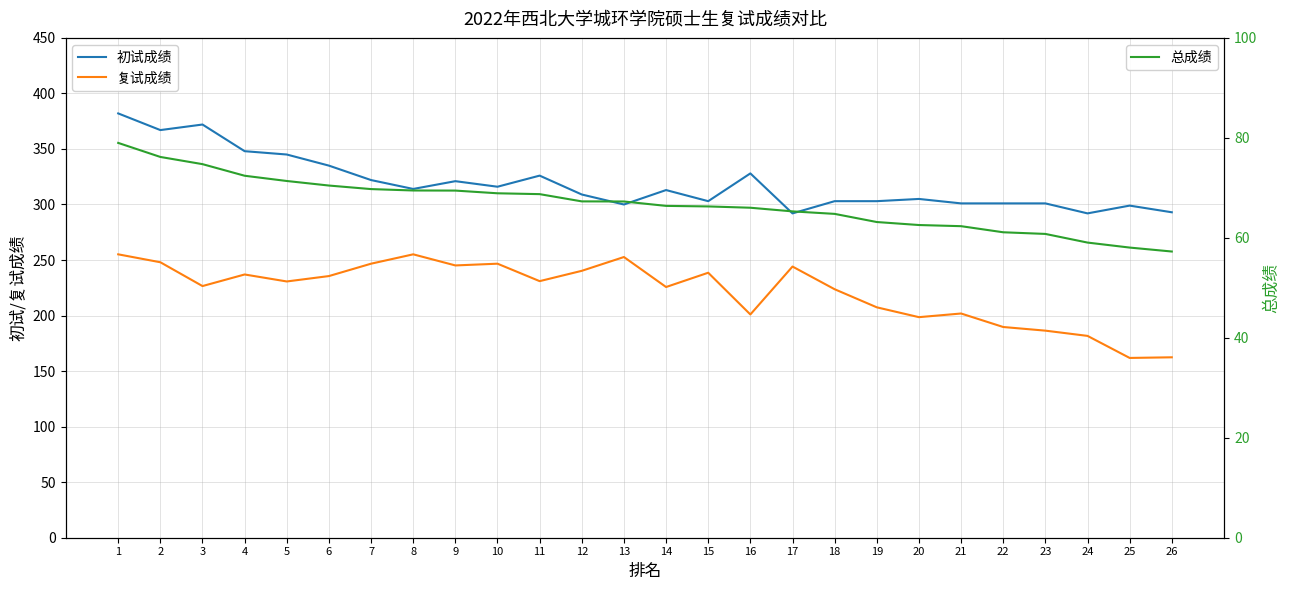

Reading right to left, list all the values displayed in this chart.

初试成绩: 293.0	299.0	292.0	301.0	301.0	301.0	305.0	303.0	303.0	292.0	328.0	303.0	313.0	300.0	309.0	326.0	316.0	321.0	314.0	322.0	335.0	345.0	348.0	372.0	367.0	382.0
复试成绩: 162.4	161.9	181.7	186.4	189.7	201.9	198.6	207.4	223.7	244.1	201.0	238.6	225.7	252.7	240.3	231.0	246.7	245.1	255.1	246.7	235.6	230.7	237.0	226.6	248.0	255.1
总成绩: 57.3	58.0	59.0	60.8	61.1	62.3	62.6	63.2	64.8	65.3	66.0	66.3	66.4	67.3	67.3	68.7	68.9	69.5	69.5	69.8	70.5	71.4	72.4	74.7	76.2	79.0